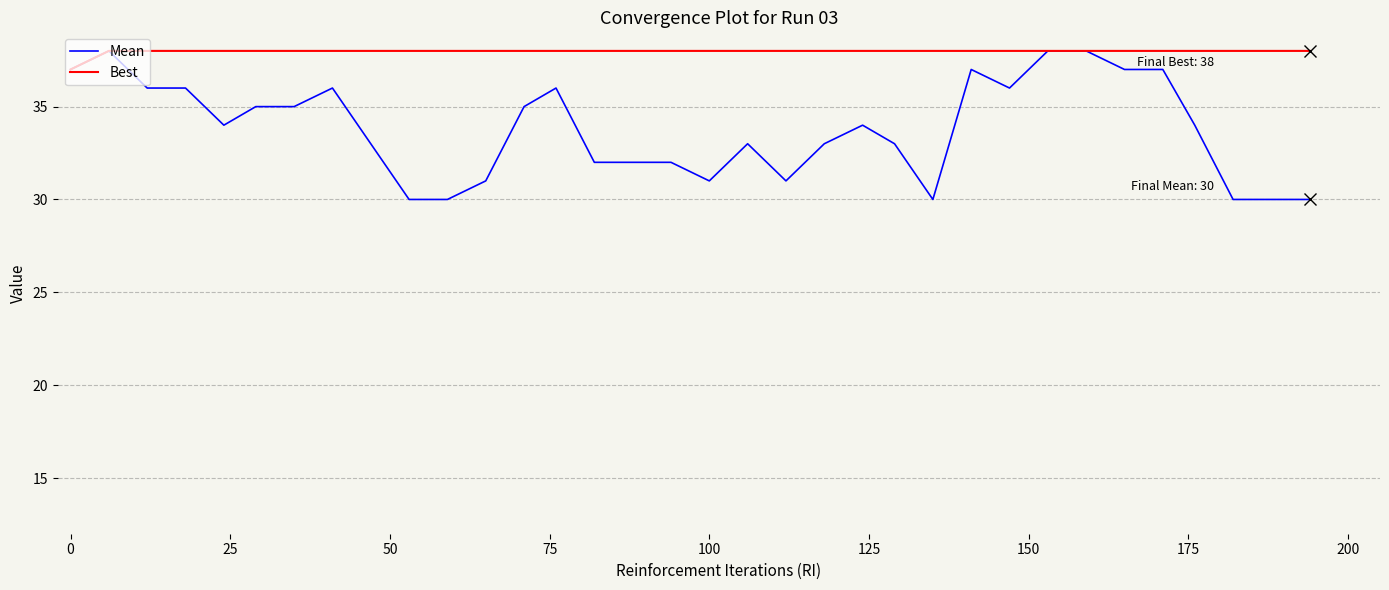

The Mean series shows 14 at 0. True or false?

False